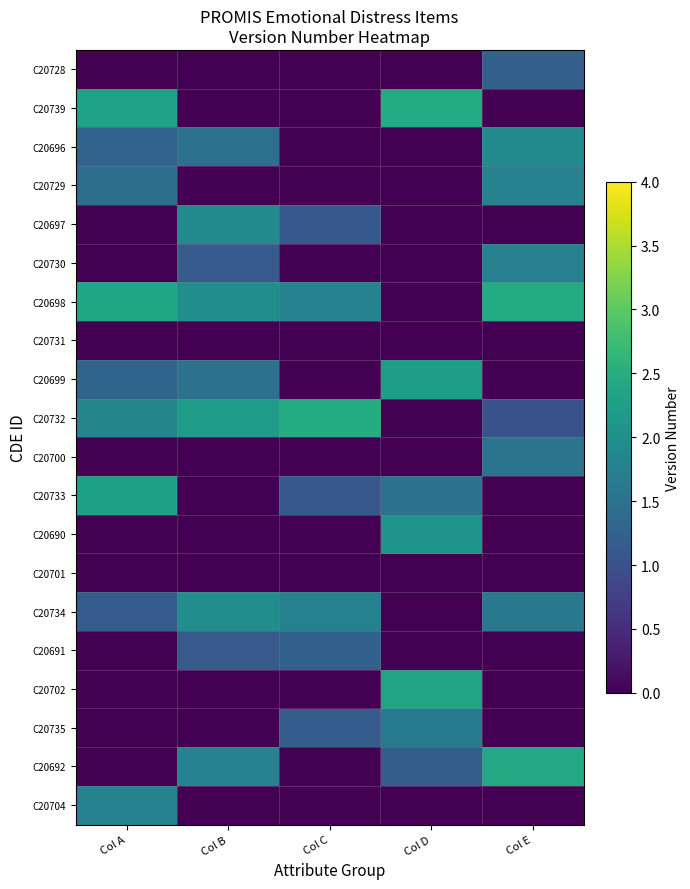

What is the total value across all series at Col E?

15.7